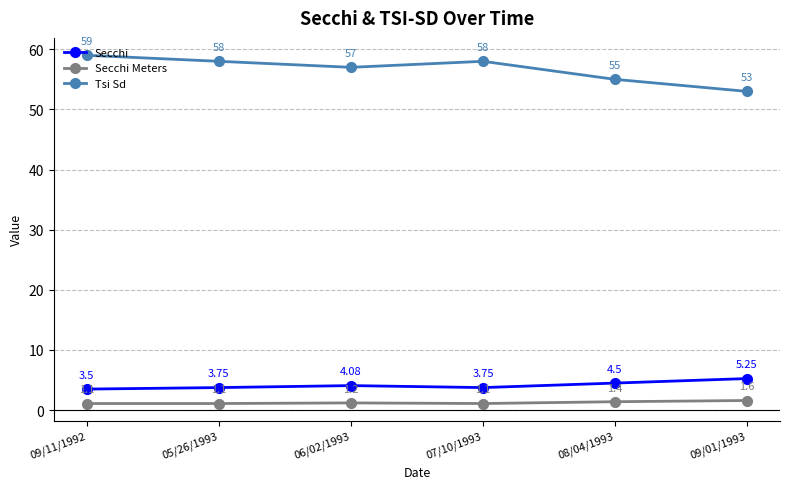

How many lines are shown in the chart?

3